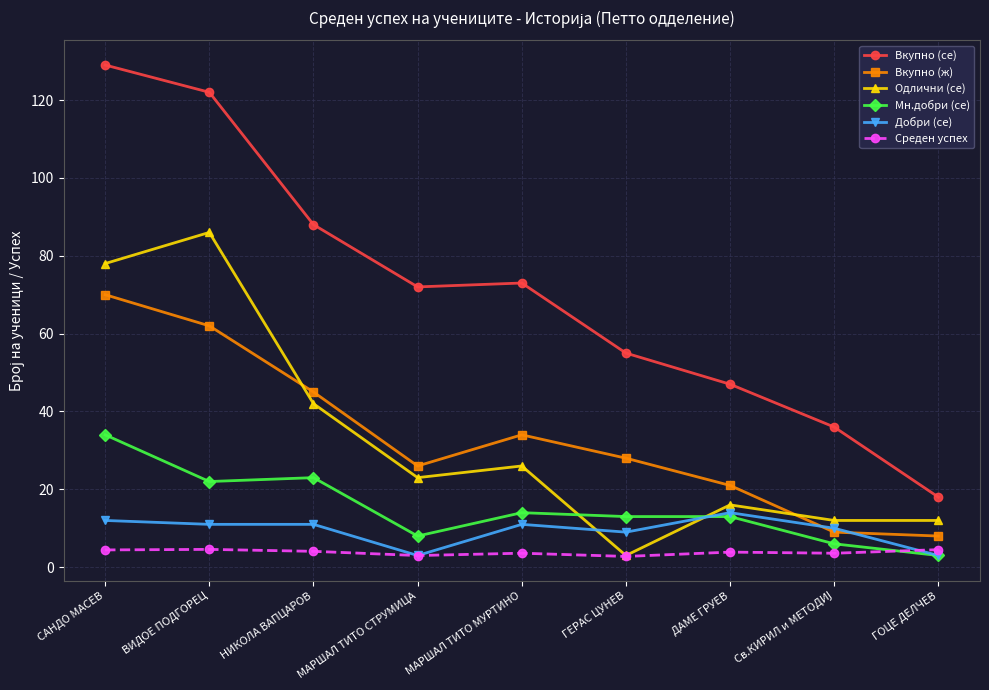

Which series has the widest spread of values?

Вкупно (се)